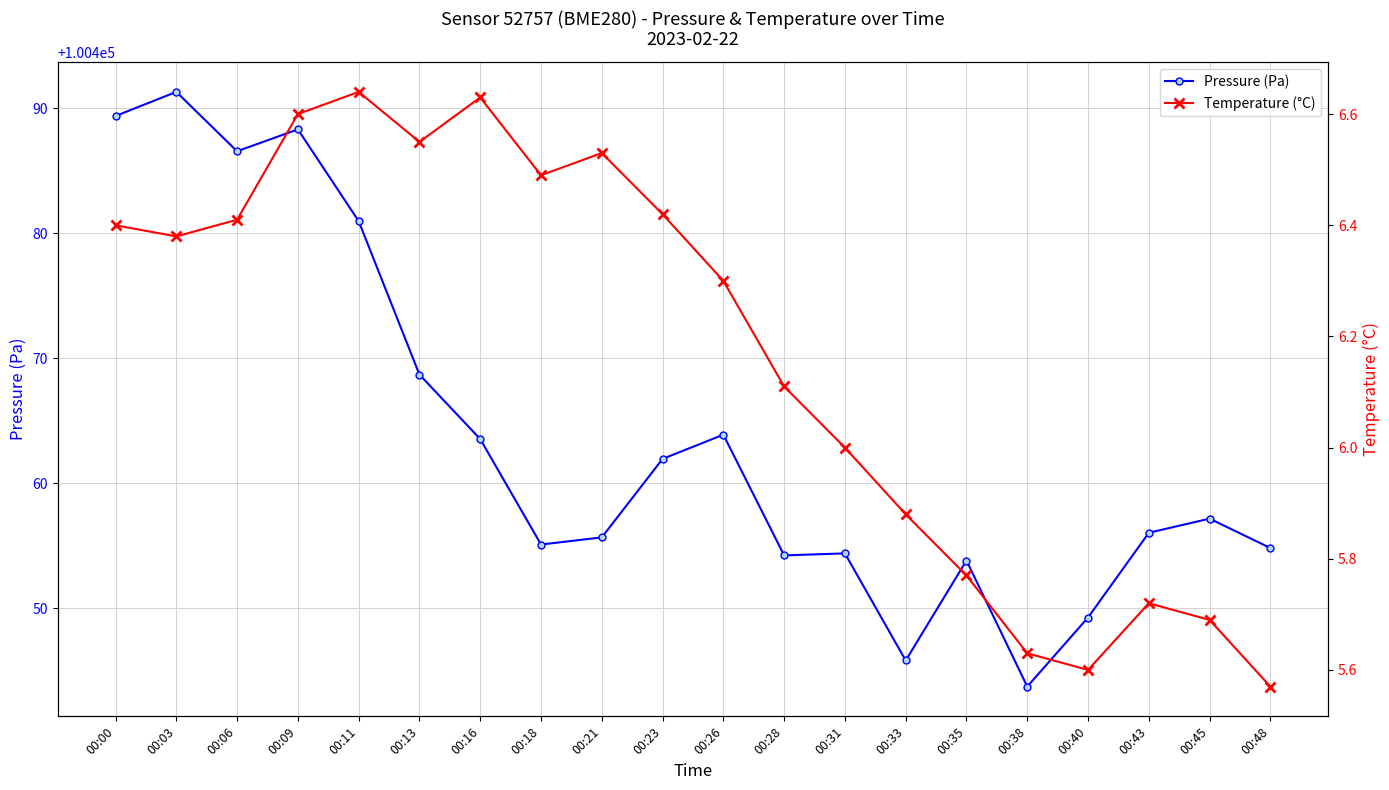

Which series has the largest range (max minus min)?

Pressure (Pa)